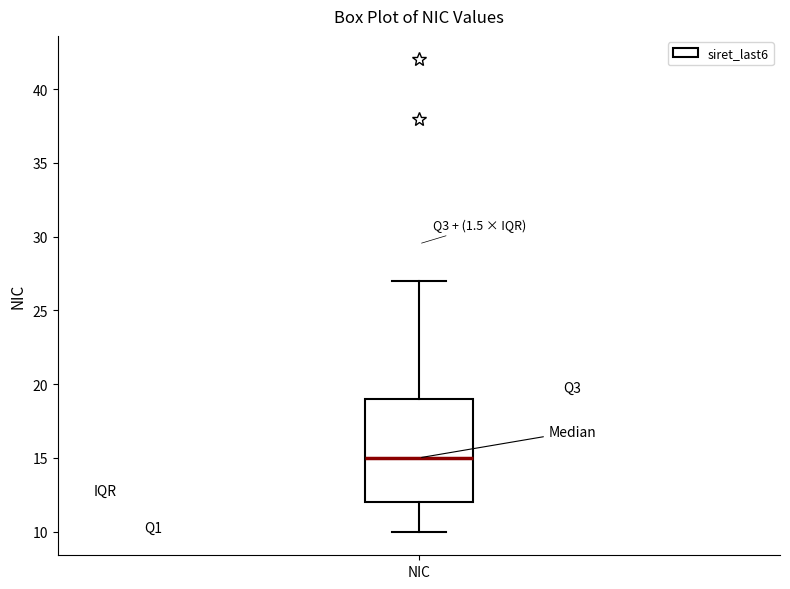

Where is the upper edge of the box for NIC on the y-axis? The values are not printed on the chart, so give them approximately, as read against the axis.

19